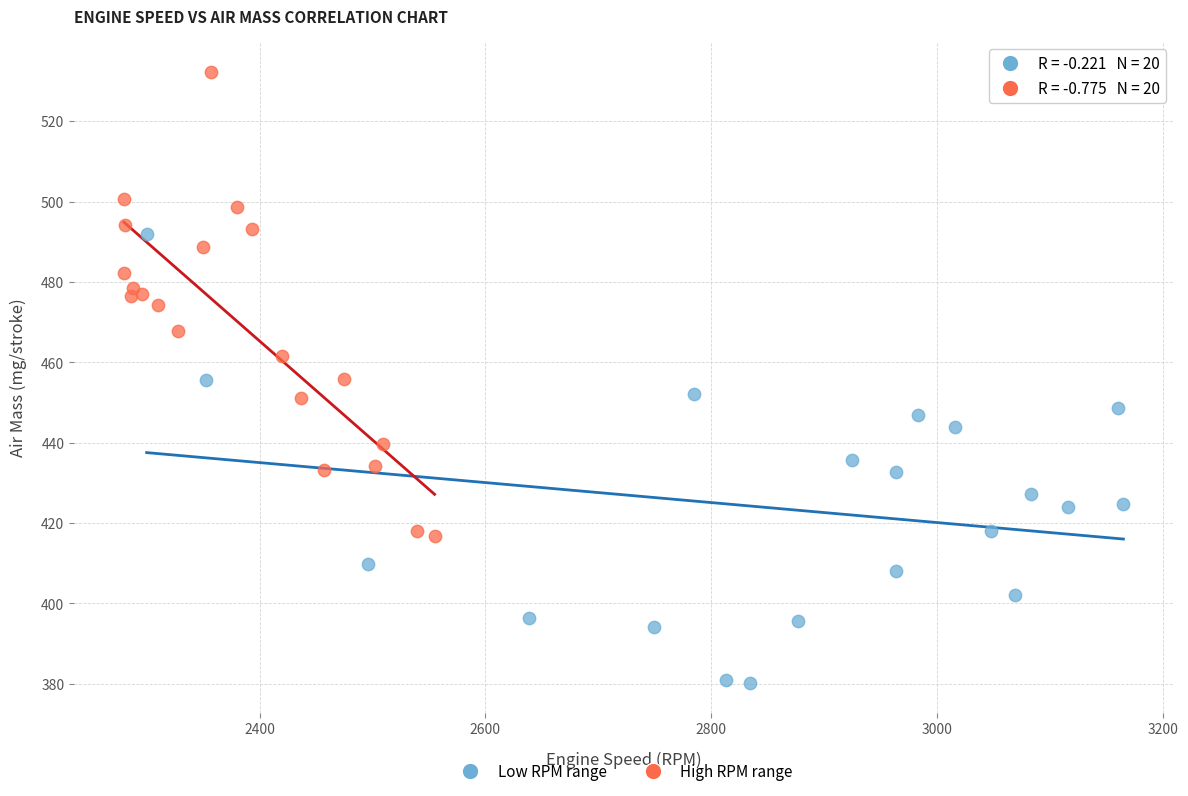

Which series reaches the maximum Y coordinate?

High RPM range